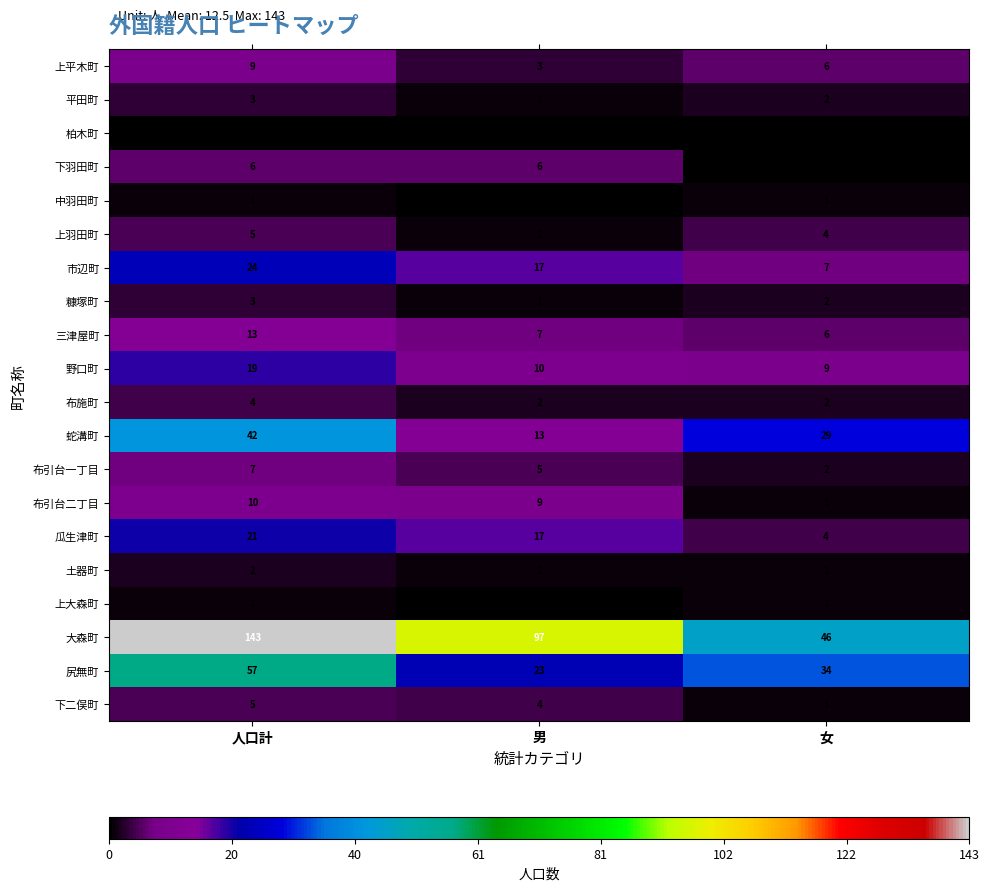

What is the difference between the 尻無町 values at 男 and 女?

11